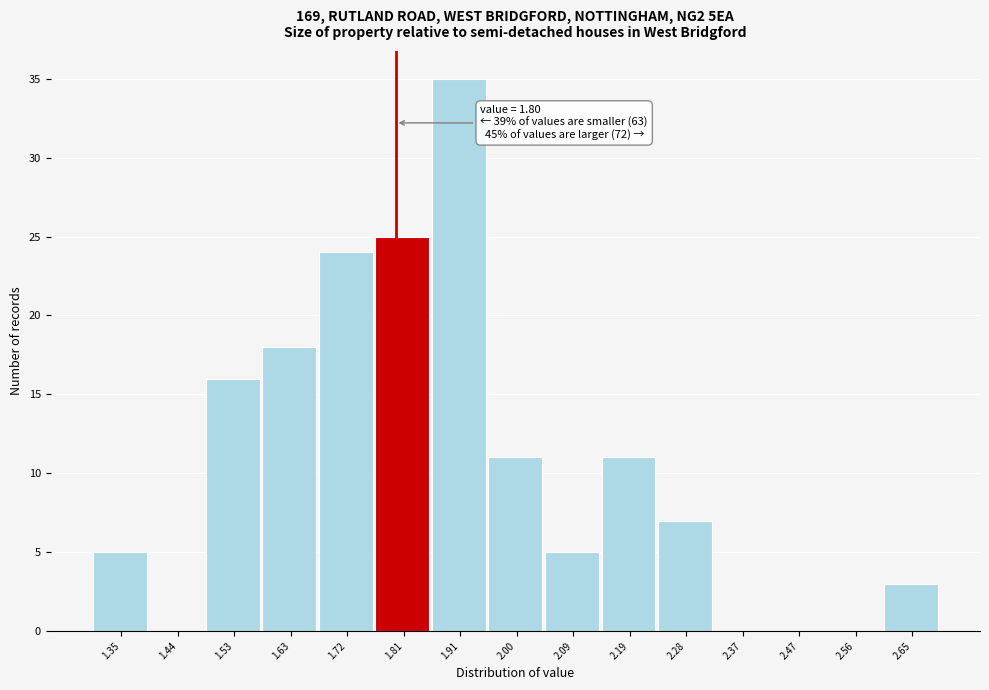

Over which range of the x-axis is the bar tallest?

1.86 to 1.95